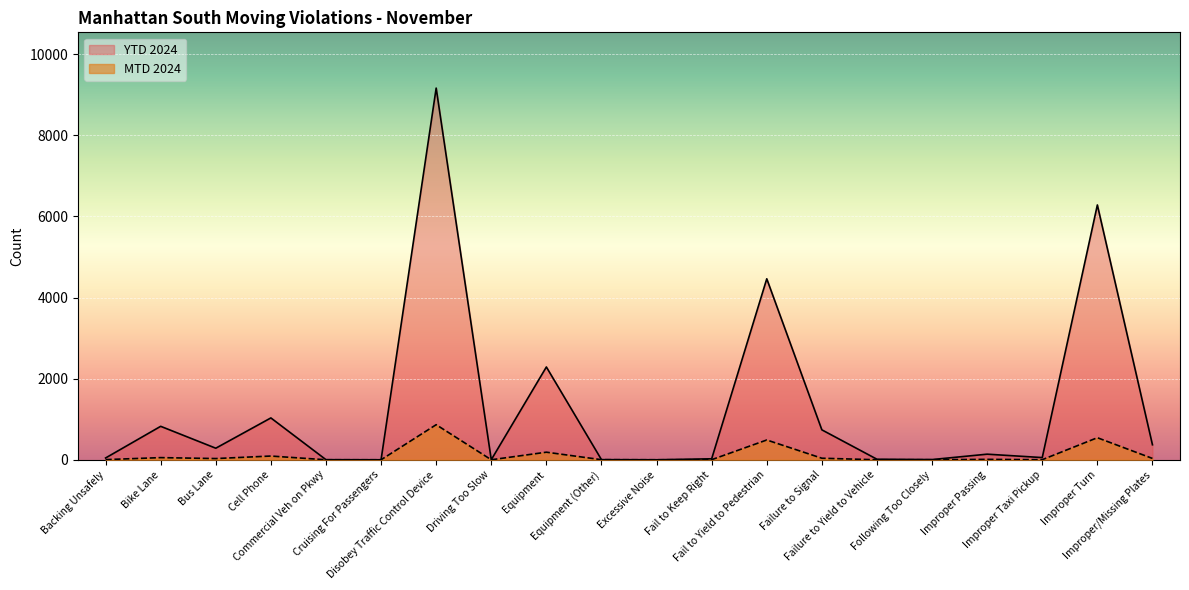

Is it true that YTD 2024 equals 3 at Commercial Veh on Pkwy?

False